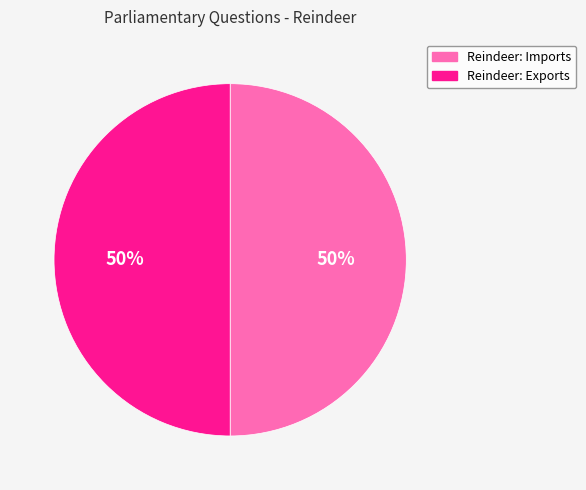

Combined, do Reindeer: Imports and Reindeer: Exports account for over 50%?

Yes